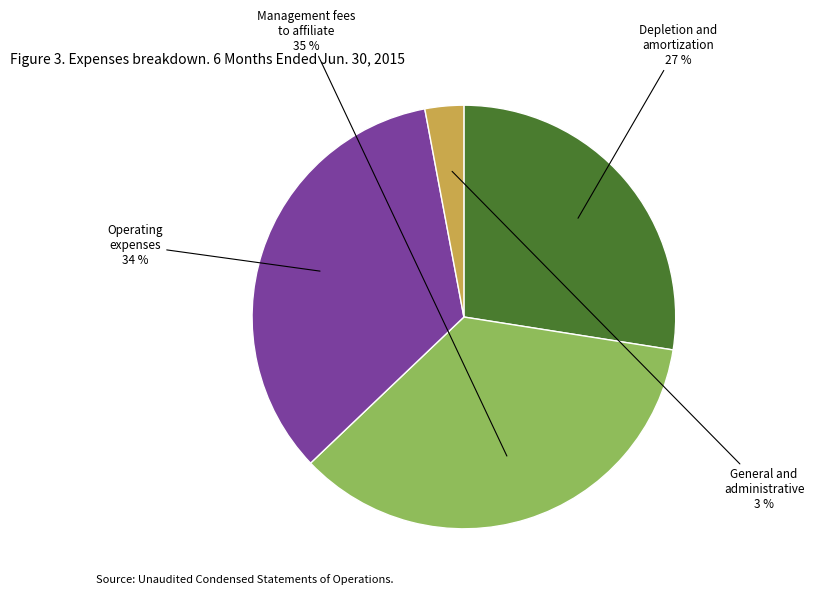

To the nearest percent, what is the difference between the largest and smallest slice percentages?

32%